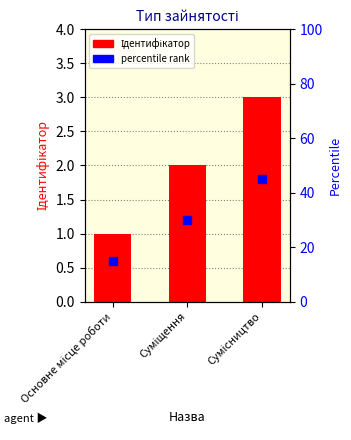

What is the approximate value at Основне місце роботи?

1